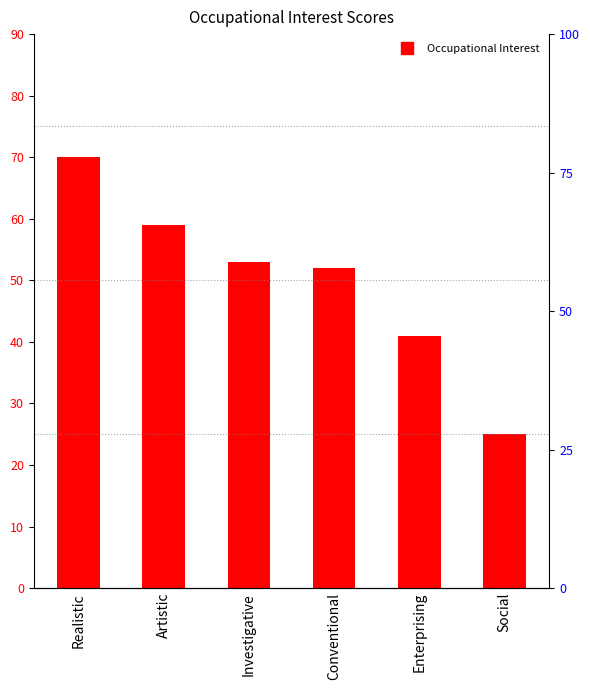

The chart shows a value of 59 at Artistic. True or false?

True